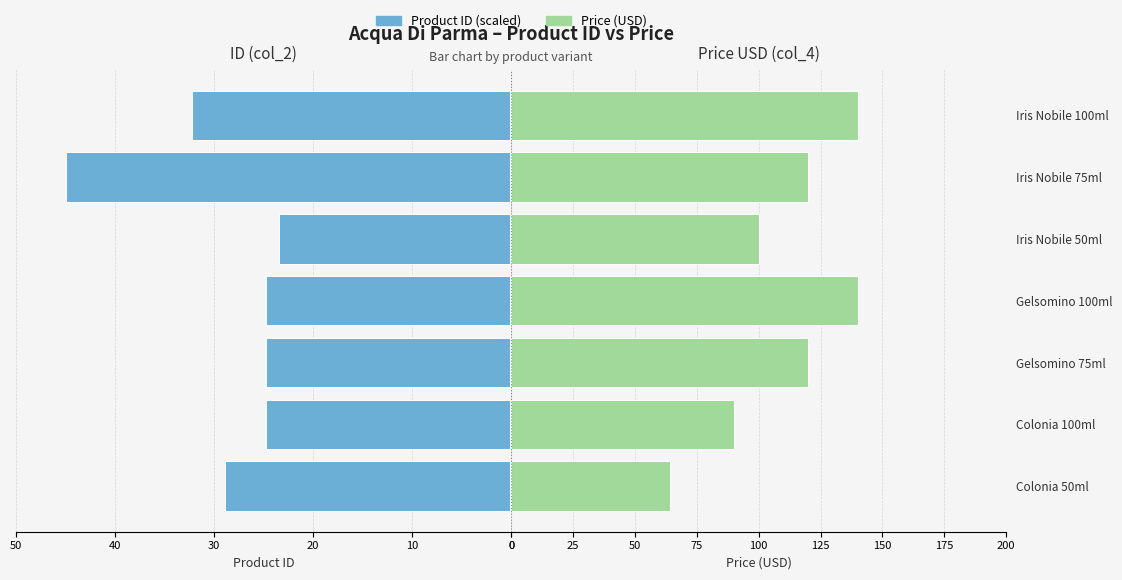

How many groups of bars are there?

7